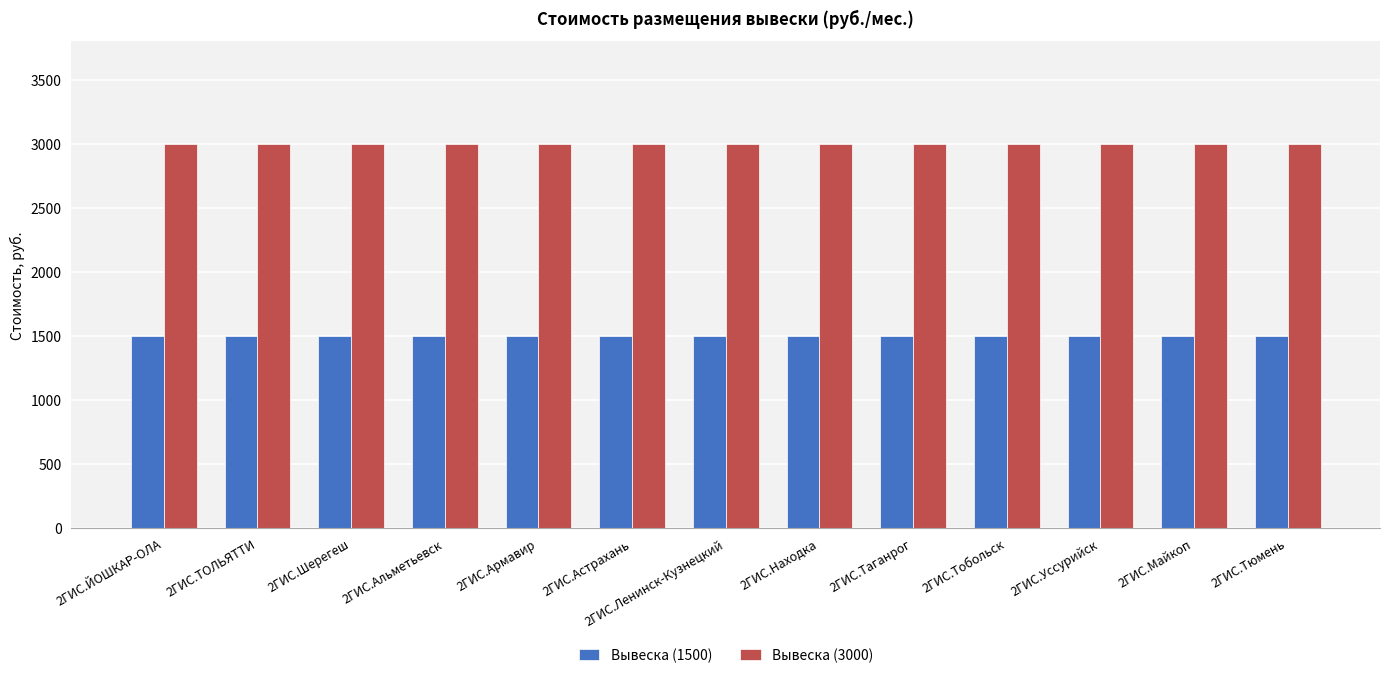

Does the chart contain stacked bars?

No